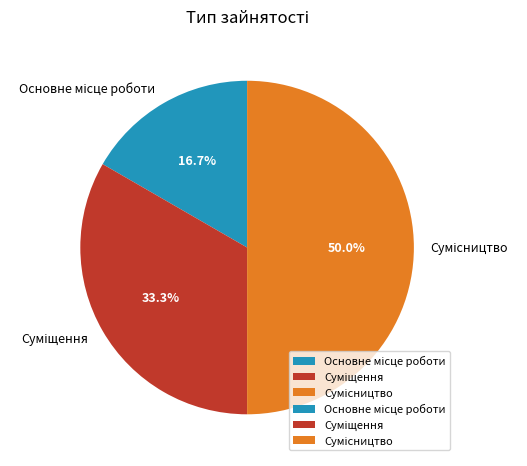

Count the number of slices in the pie.

3